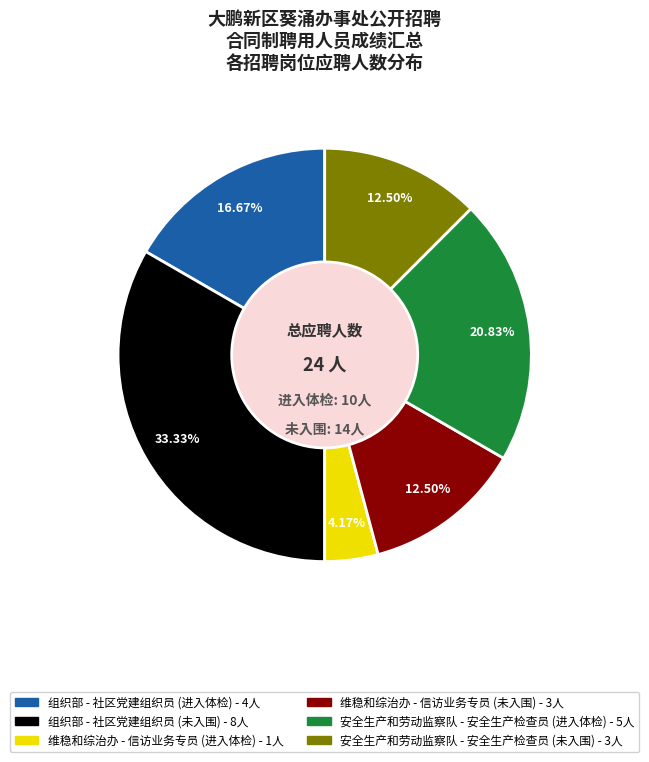

Does any single category account for the majority?

No